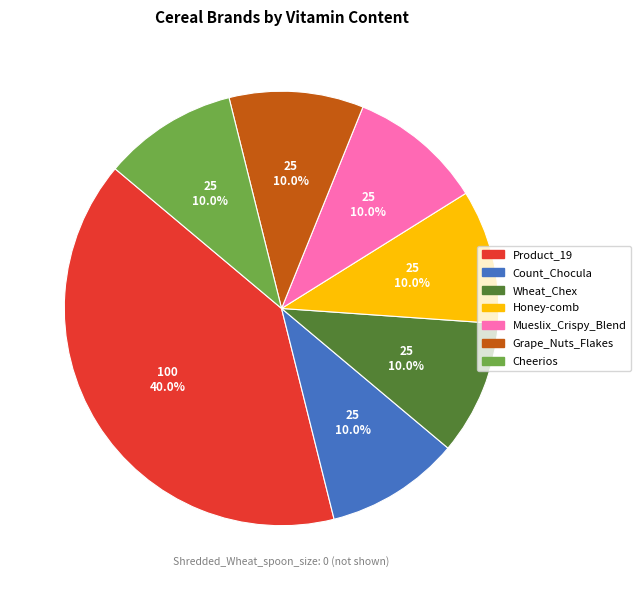

Is there any slice that represents more than half of the pie?

No